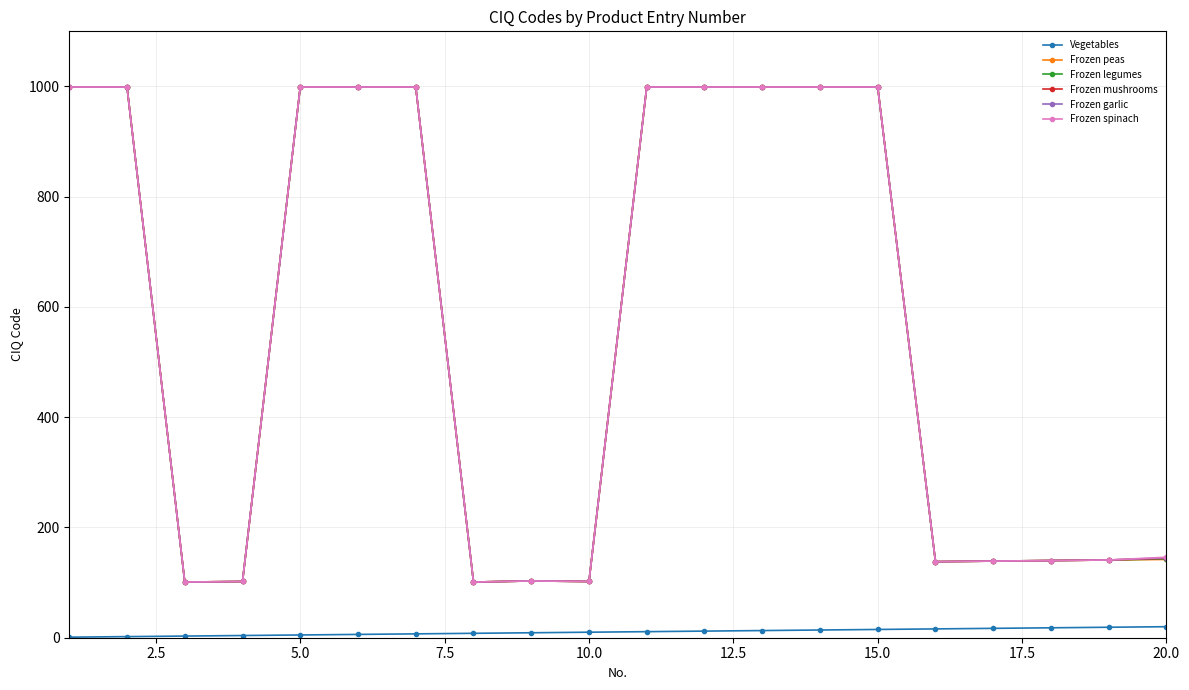

True or false: Frozen spinach and Vegetables intersect in this chart.

False